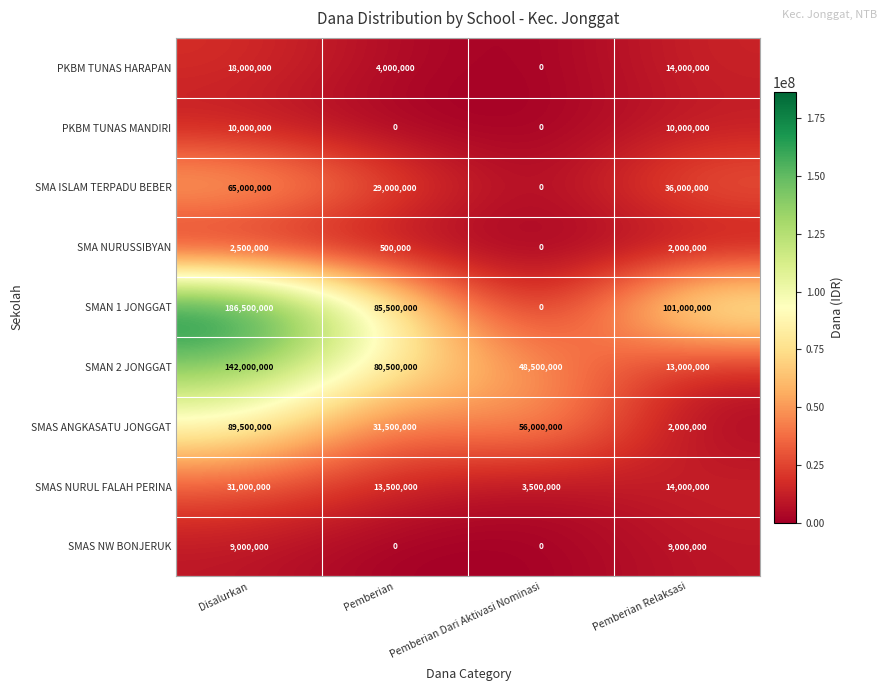

True or false: SMA ISLAM TERPADU BEBER has a value of 65000000 at Disalurkan.

True